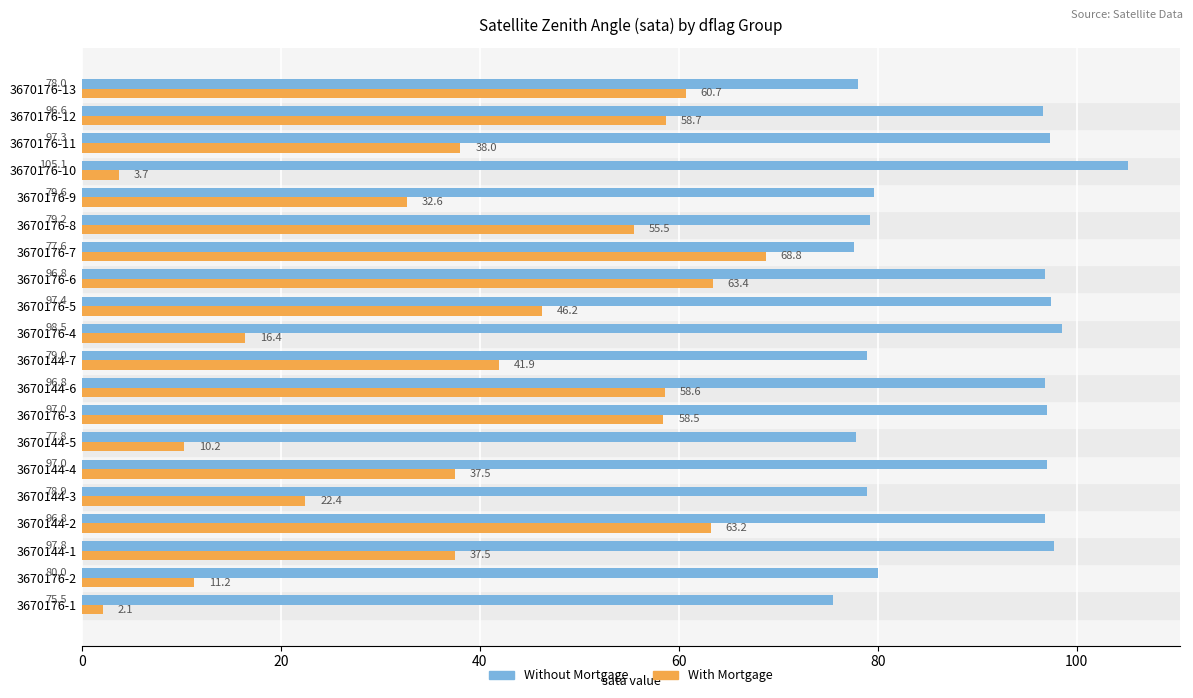

Rank the series by their maximum value, from lowest to highest.

With Mortgage, Without Mortgage